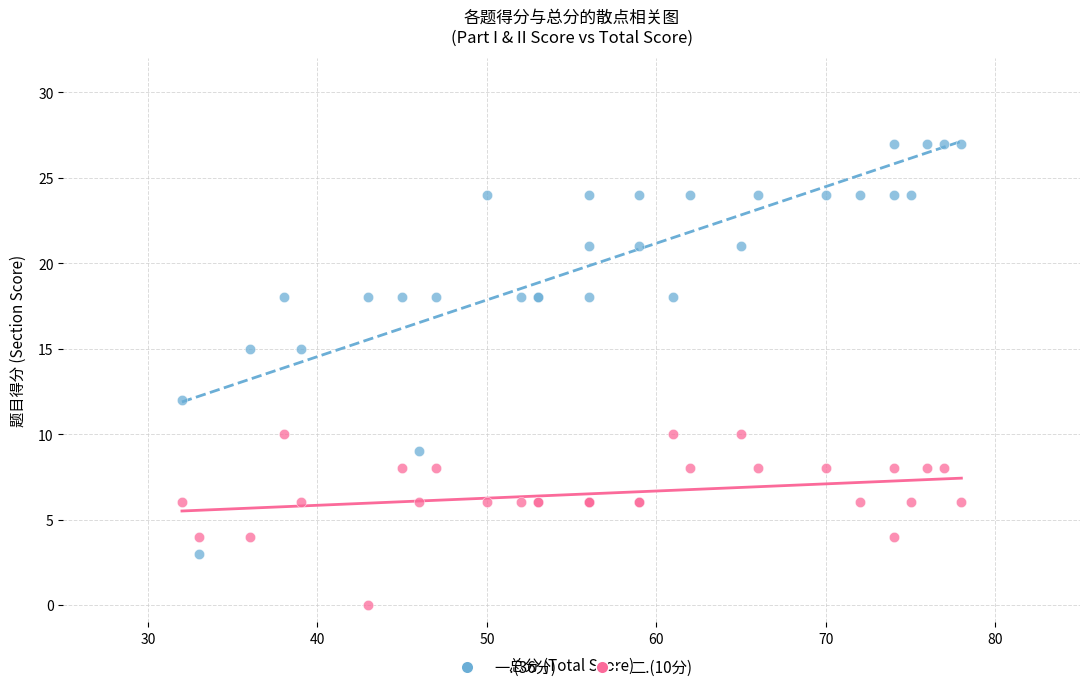

Which series contains the lowest Y value?

二.(10分)